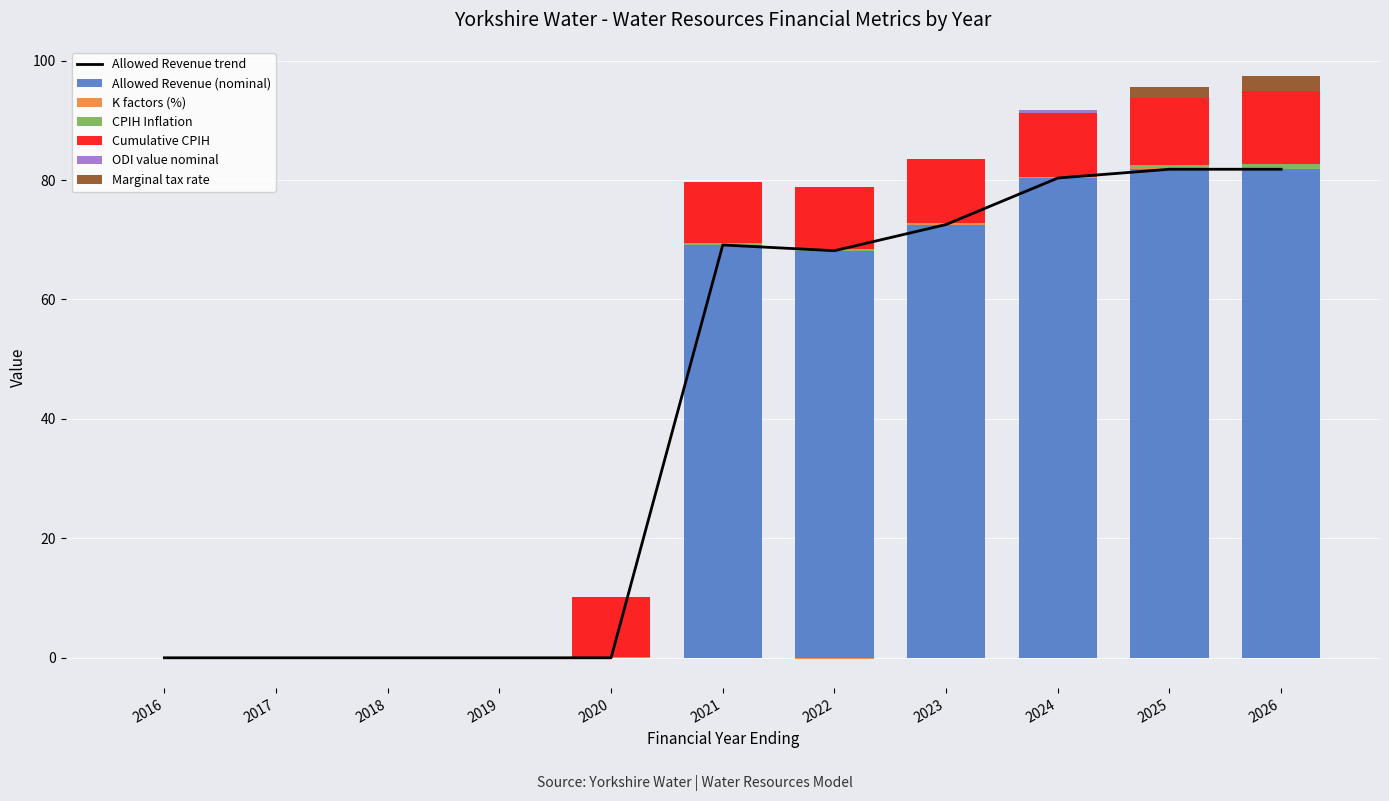

What is the maximum value shown in the chart?

81.8